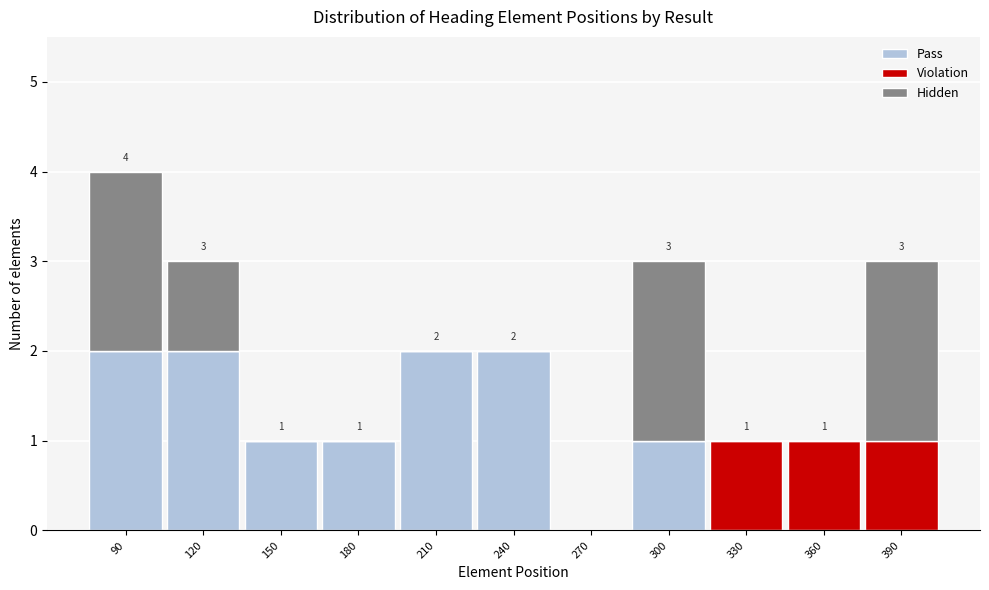

The value of Pass at 210 is 1. True or false?

False